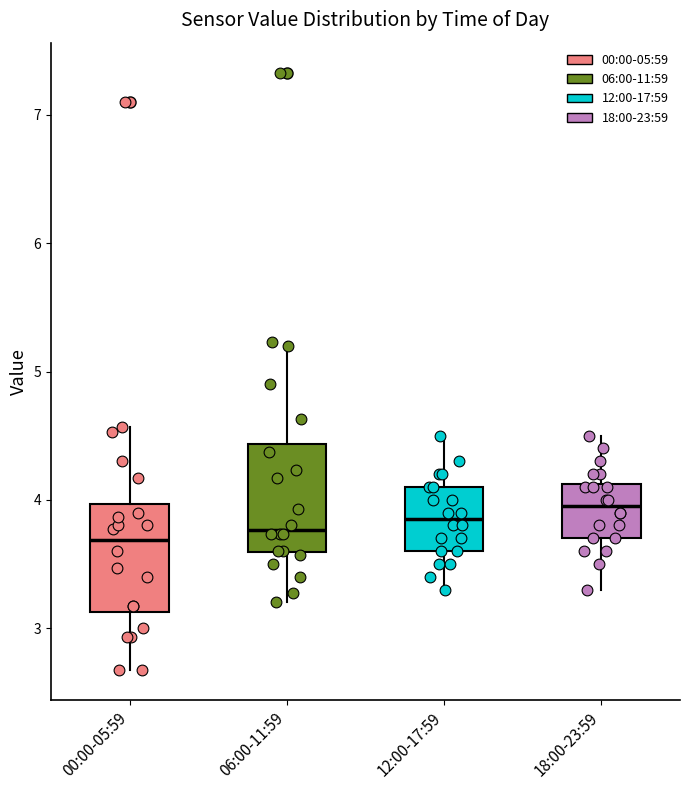

Reading left to right, transcribe this box plot: for each box, give where its median line is, the range the box spans, and where its two whiskers end, as read against the y-axis. The values are not printed on the chart, so give them approximately, as read against the axis.

00:00-05:59: median 3.7, box 3.1 to 4.0, whiskers 2.7 to 4.6
06:00-11:59: median 3.8, box 3.6 to 4.4, whiskers 3.2 to 5.2
12:00-17:59: median 3.9, box 3.6 to 4.1, whiskers 3.3 to 4.5
18:00-23:59: median 4.0, box 3.7 to 4.1, whiskers 3.3 to 4.5